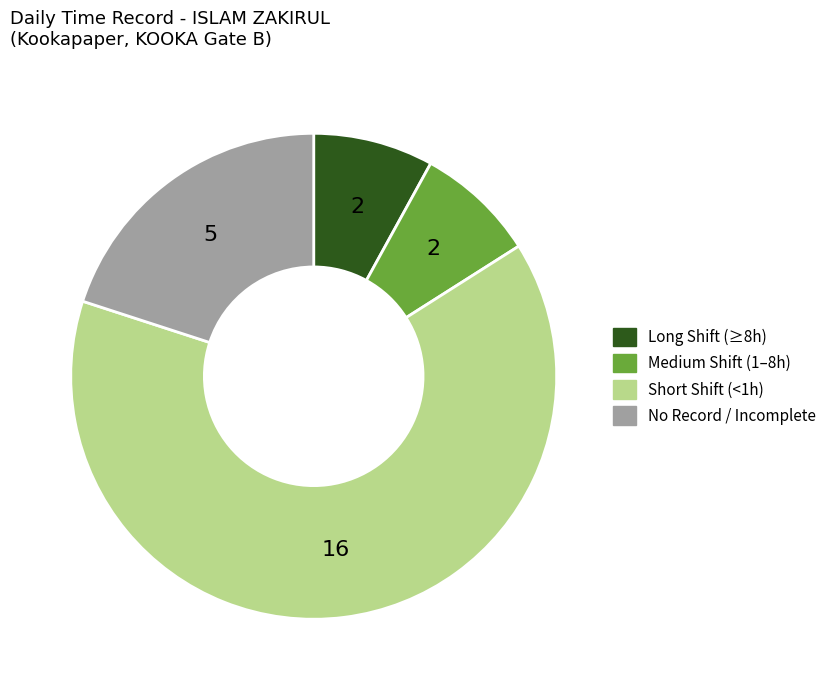

Is there any slice that represents more than half of the pie?

Yes